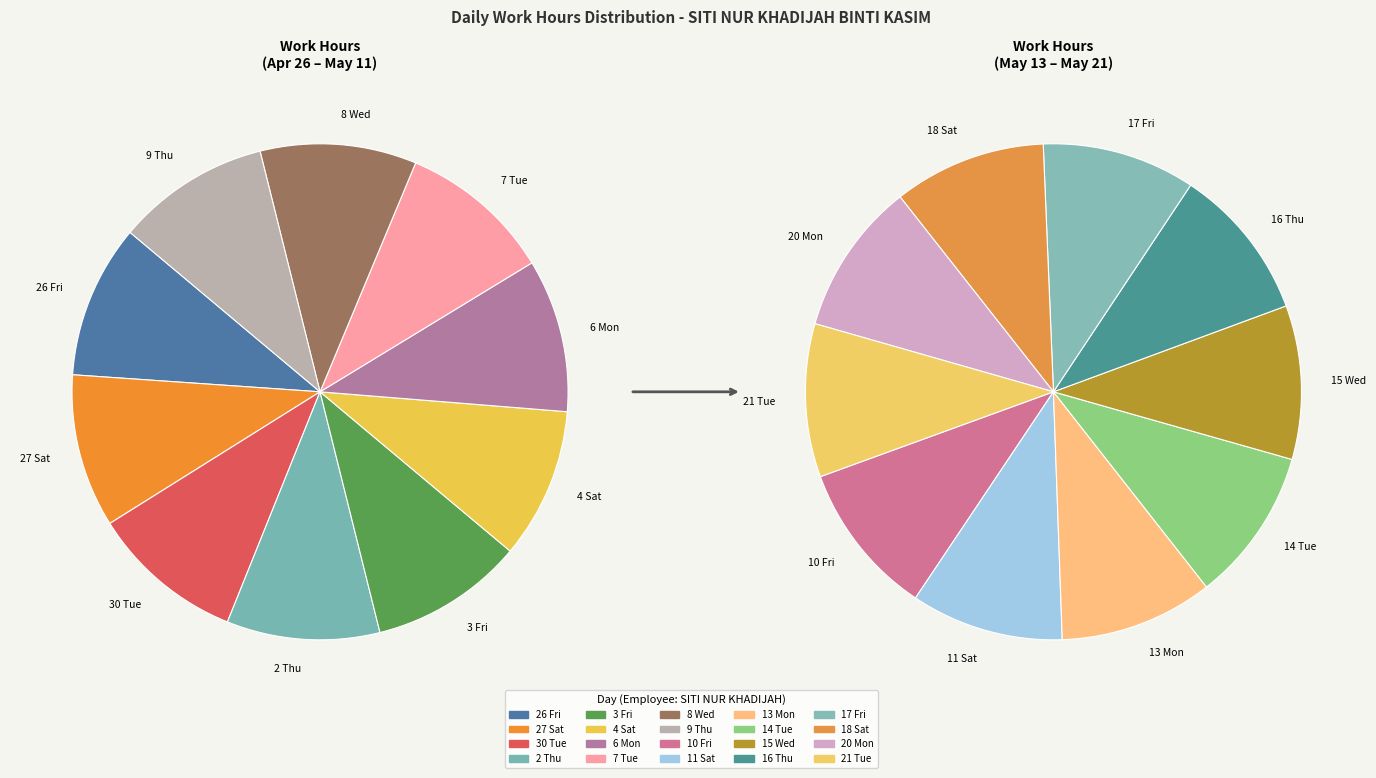

Is there a majority slice in this chart?

No